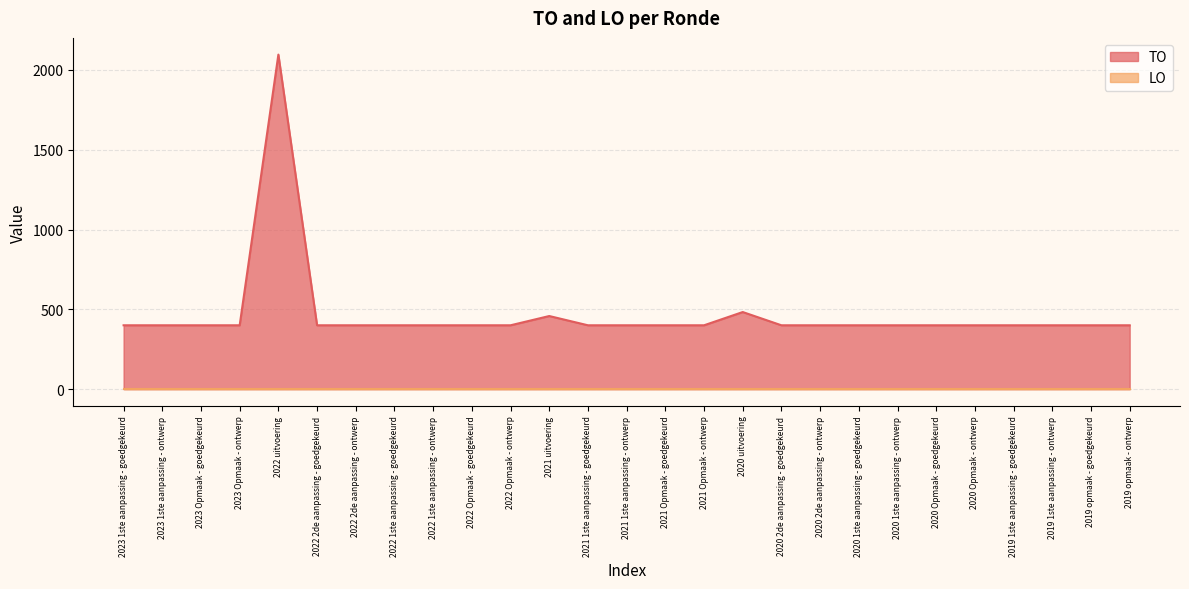

How many categories are shown in the chart?

27